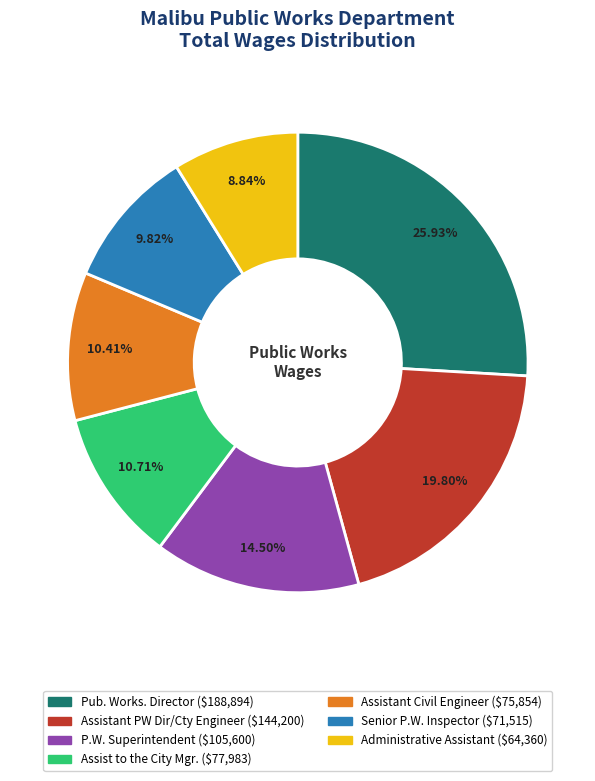

Combined, do P.W. Superintendent and Assist to the City Mgr. account for over 50%?

No